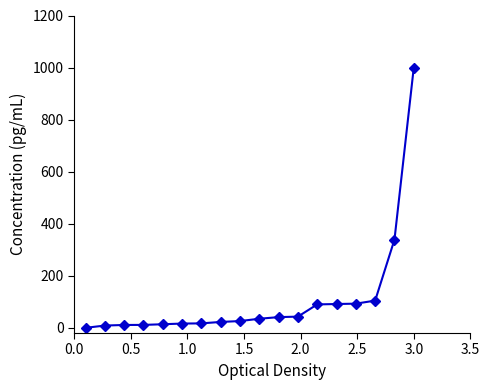

How many lines are shown in the chart?

1